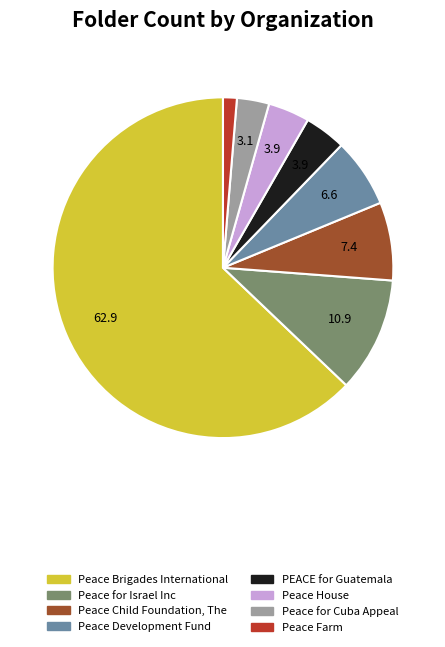

Does Peace for Israel Inc represent more than half of the total?

No